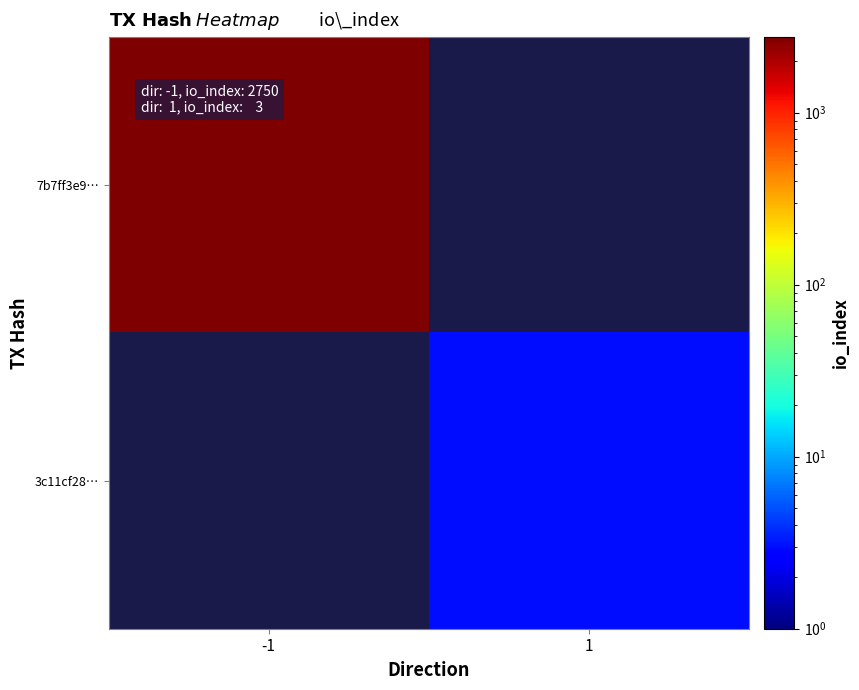

The value of 7b7ff3e9… at -1 is 2750.0. True or false?

True